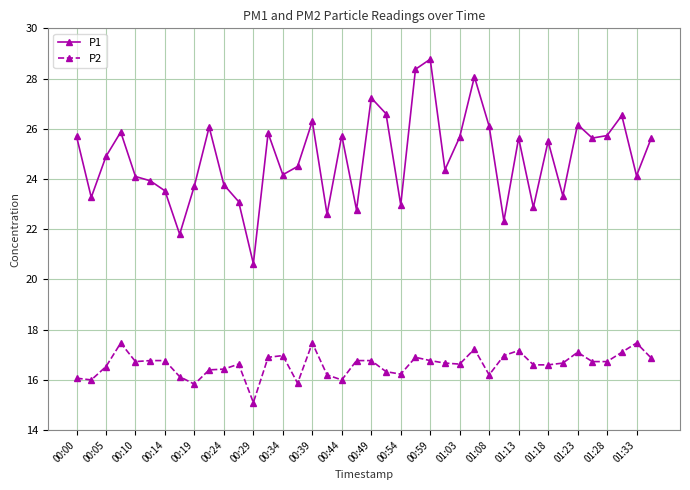

Which series has the widest spread of values?

P1